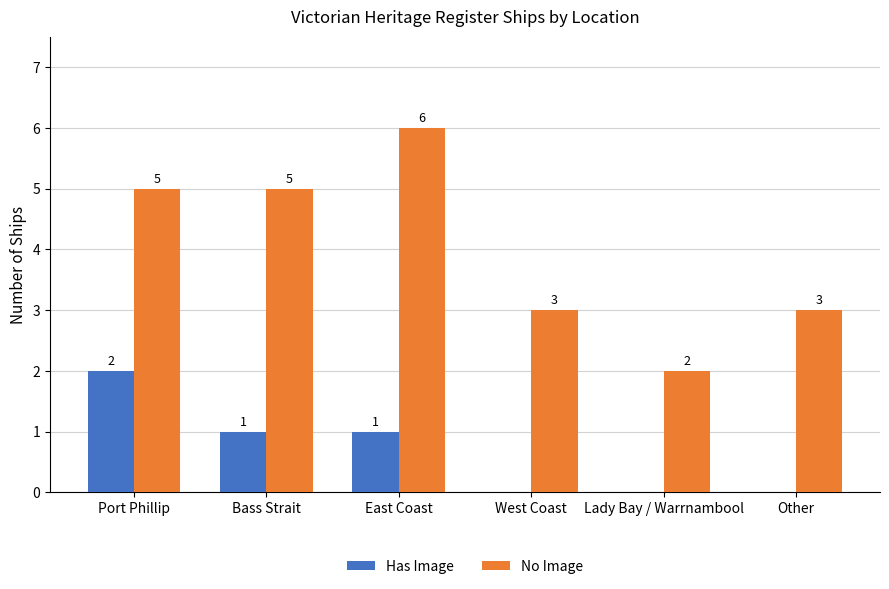

What are all the series names shown in the legend?

Has Image, No Image